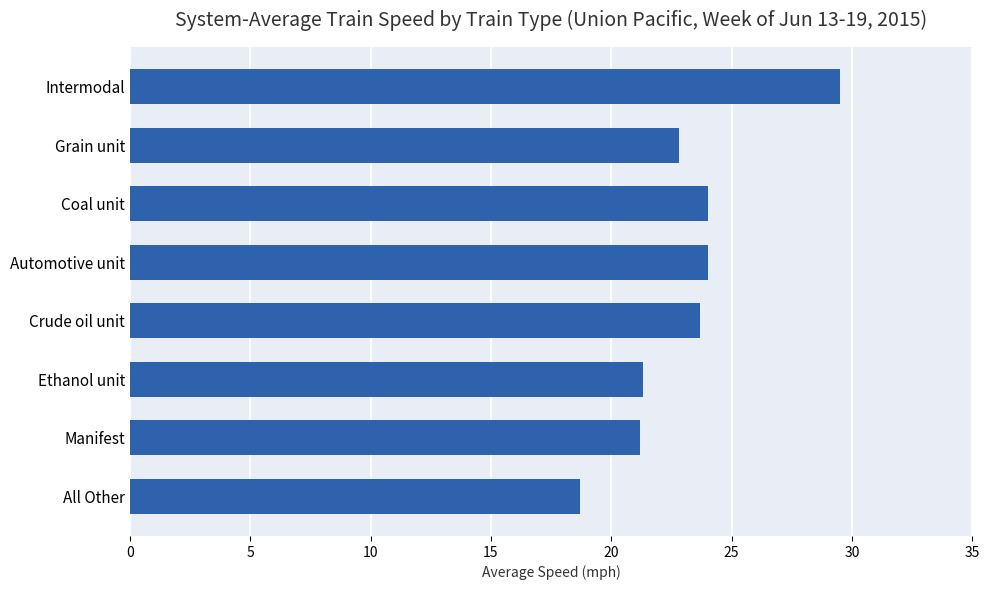

What is the approximate value at Automotive unit?

24.0